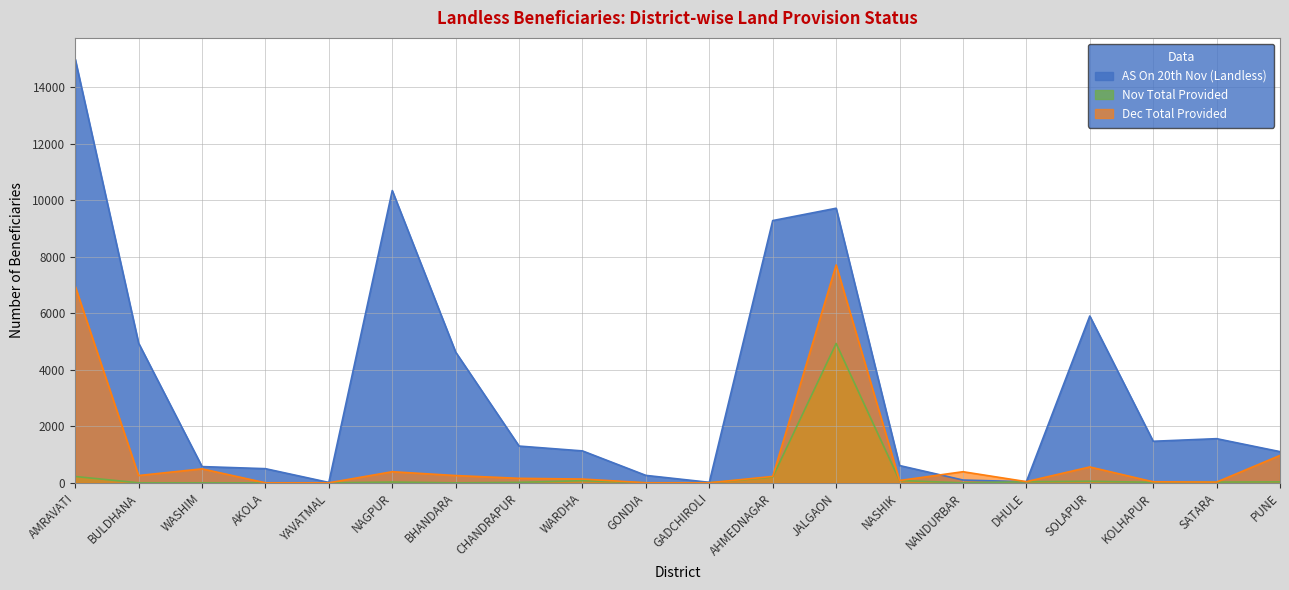

What is the label of the 13th point from the right?

CHANDRAPUR